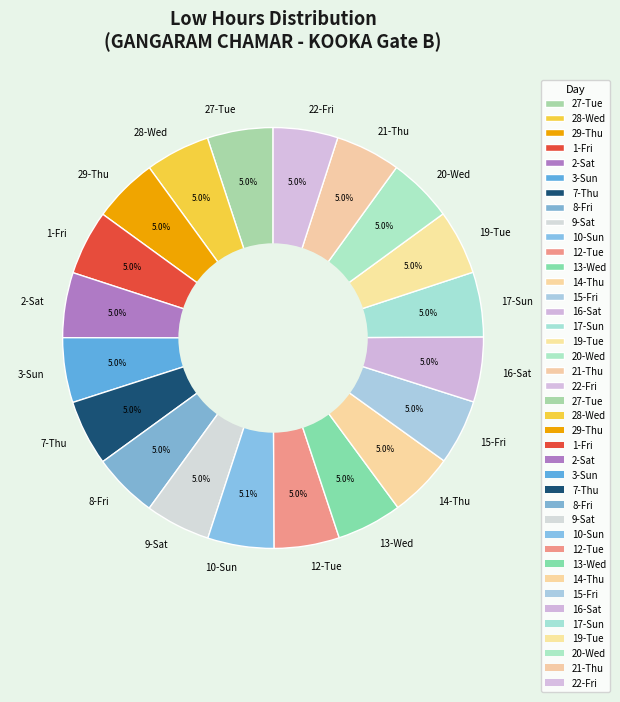

Is 1-Fri the majority of the pie?

No